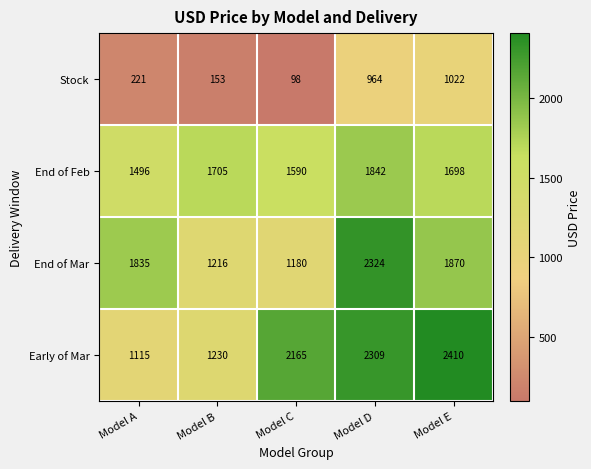

True or false: End of Mar has a value of 1180 at Model C.

True